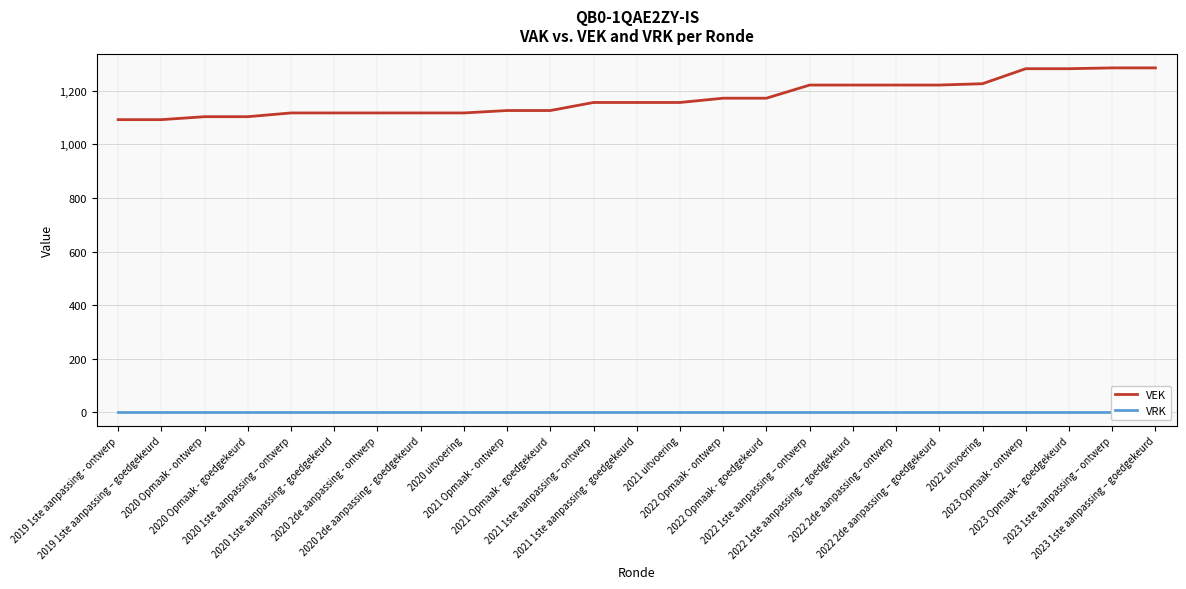

What is the total value across all series at 2020 1ste aanpassing - goedgekeurd?

1117